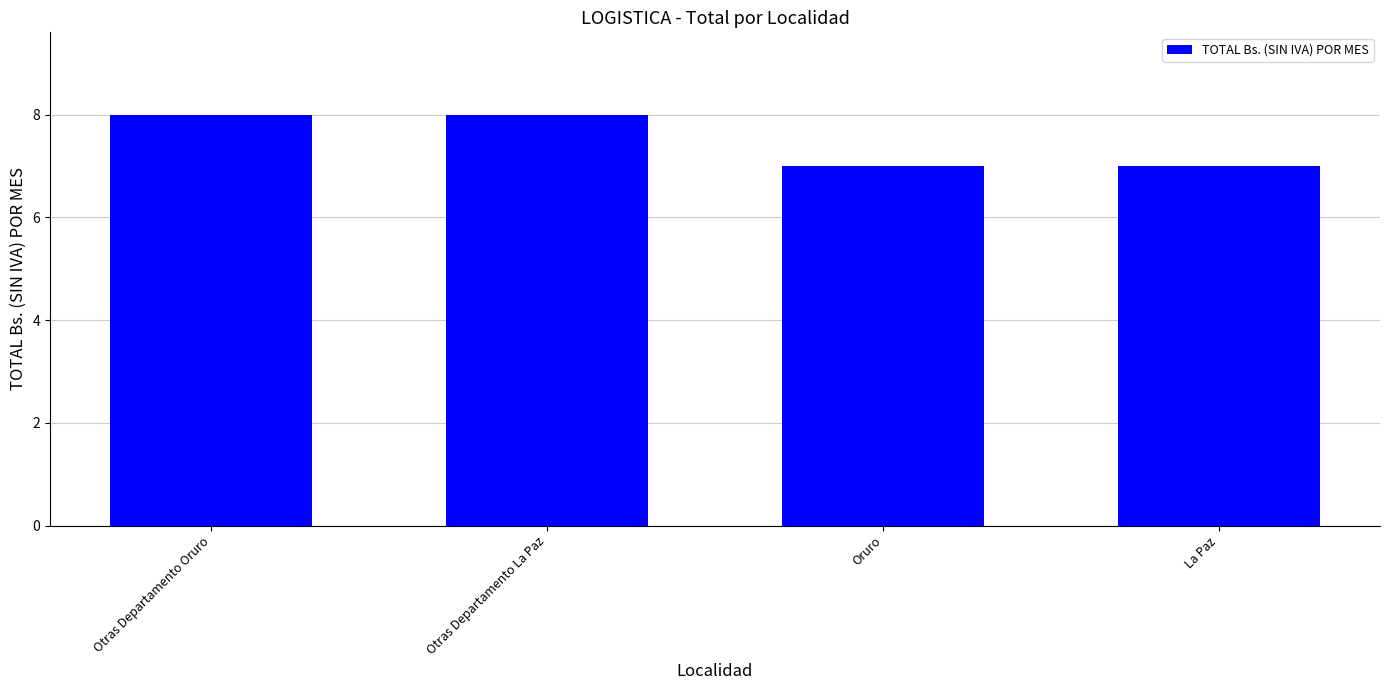

What is the ratio of the value at Otras Departamento La Paz to the value at Oruro?

1.1